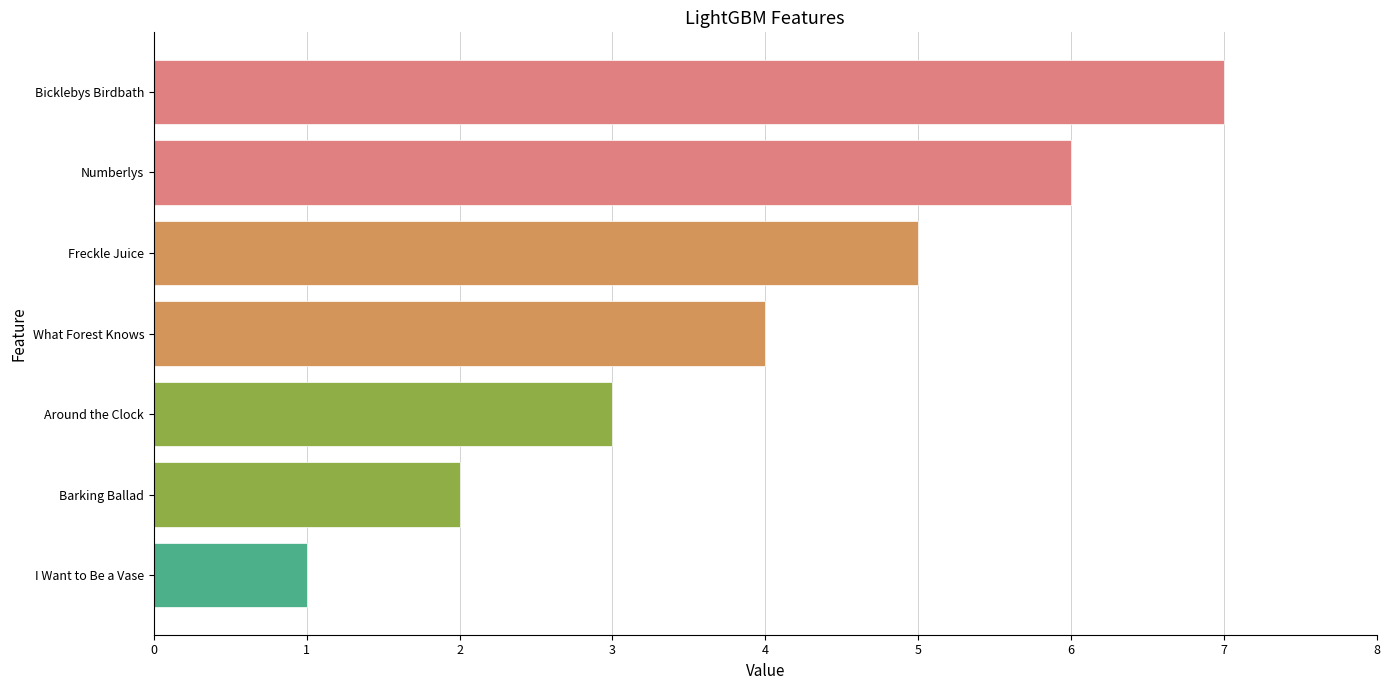

How many data points are less than 4?

3